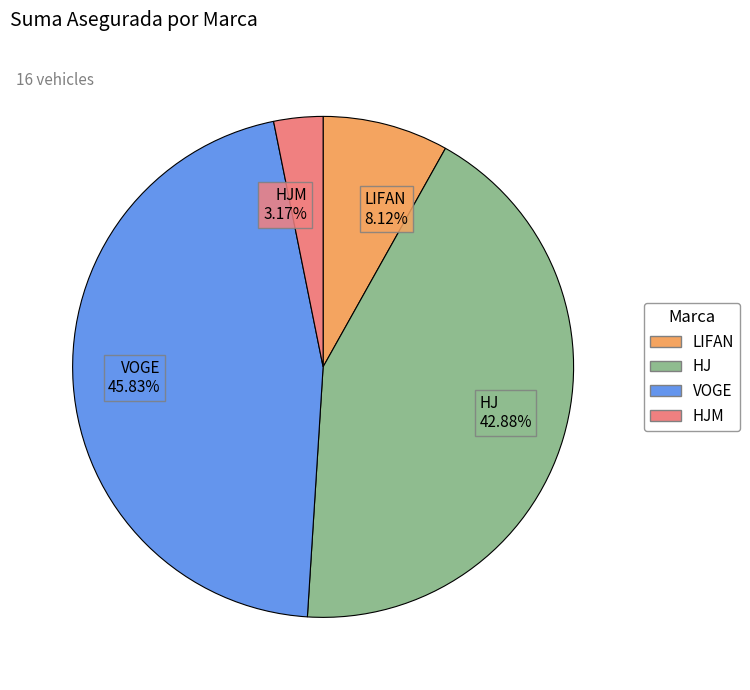

How many segments does this pie chart have?

4